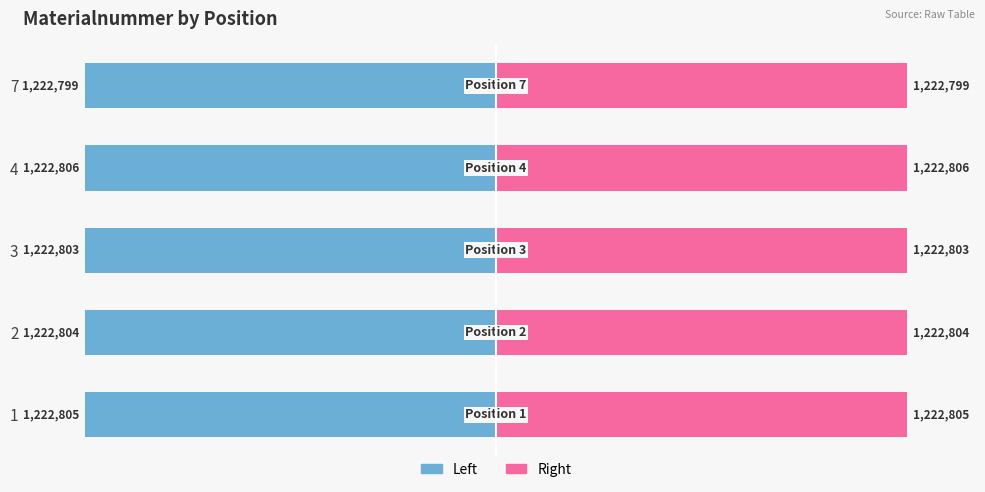

How many bars are there in each group?

2